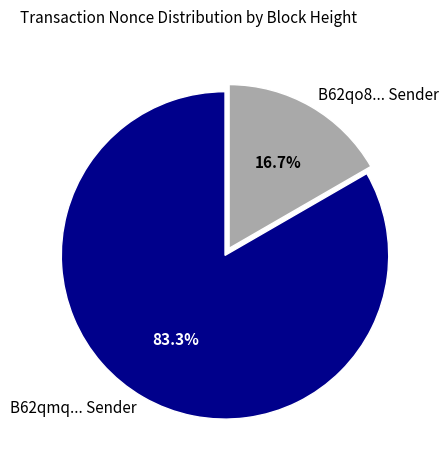

Count the number of slices in the pie.

2